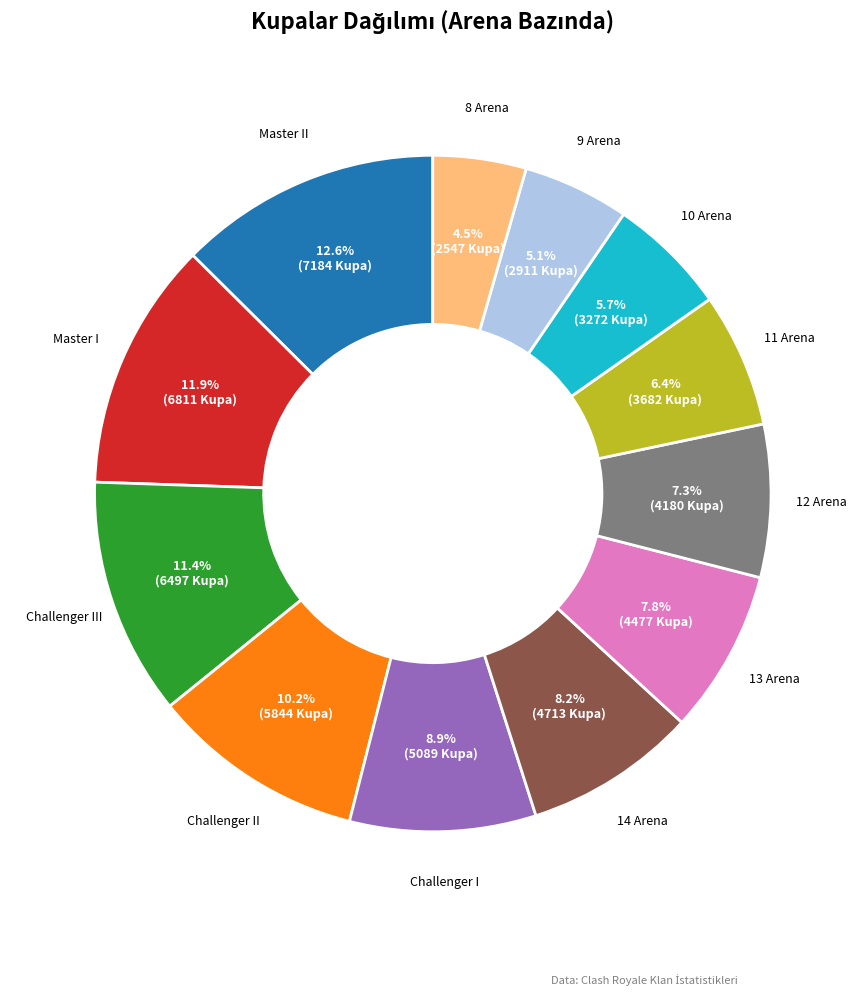

To the nearest percent, what is the average slice percentage?

8%